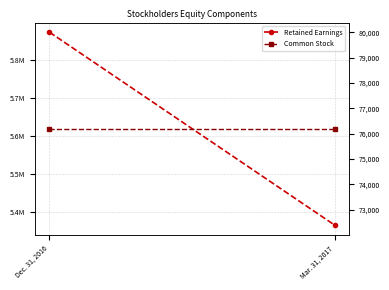

Reading left to right, what are all the values shown in this chart?

Retained Earnings: Dec. 31, 2016=5873675	Mar. 31, 2017=5364143
Common Stock: Dec. 31, 2016=76195	Mar. 31, 2017=76195